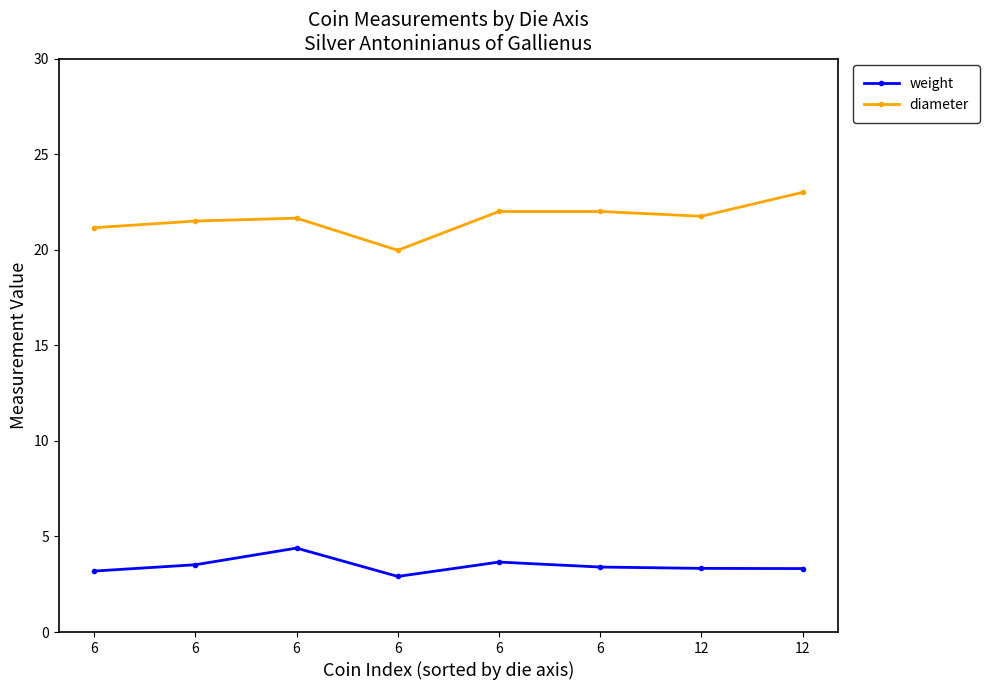

True or false: diameter has more than 2 interior local peaks.

False